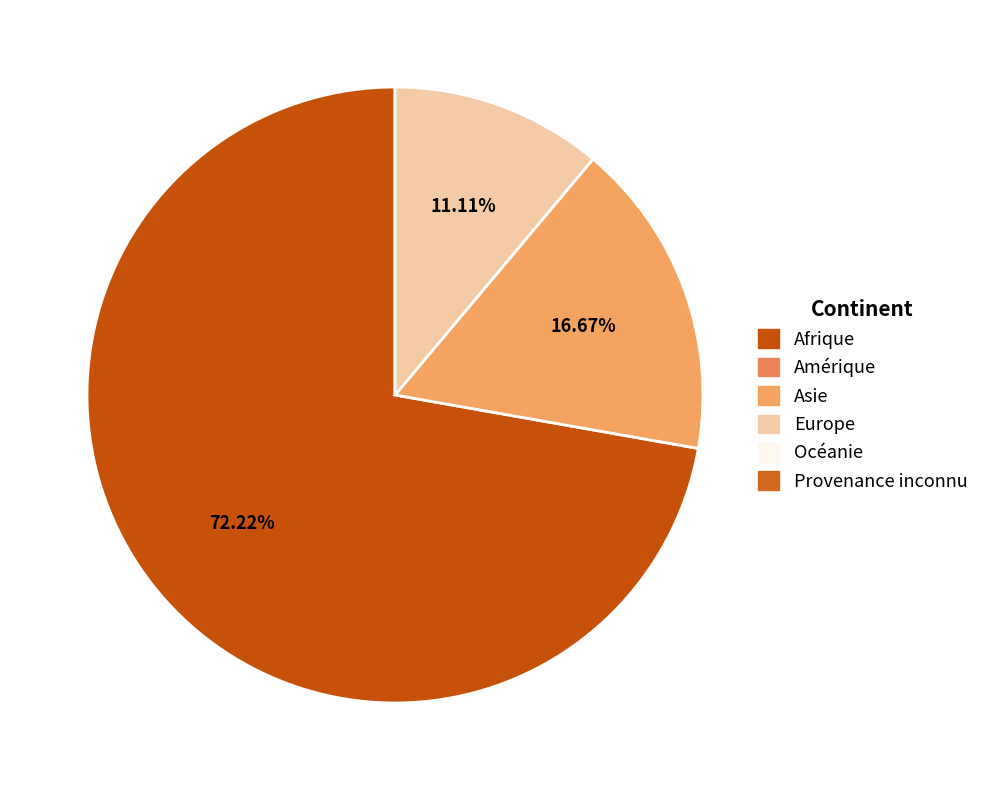

Is there any slice that represents more than half of the pie?

Yes